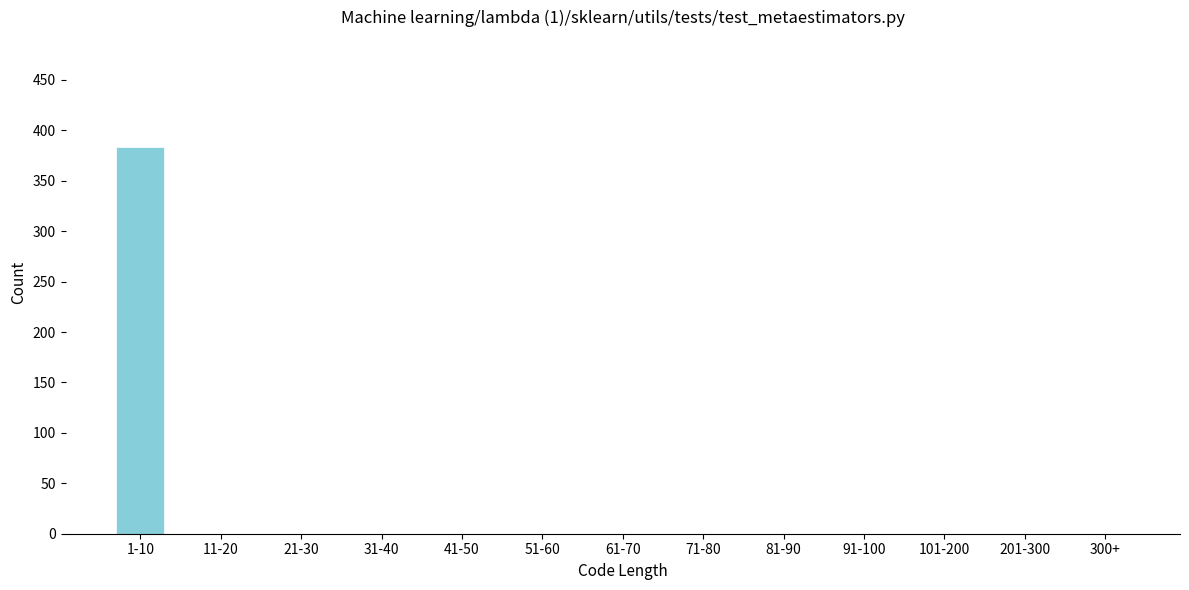

Reading left to right, list all the values displayed in this chart.

1-10=383	11-20=0	21-30=0	31-40=0	41-50=0	51-60=0	61-70=0	71-80=0	81-90=0	91-100=0	101-200=0	201-300=0	300+=0